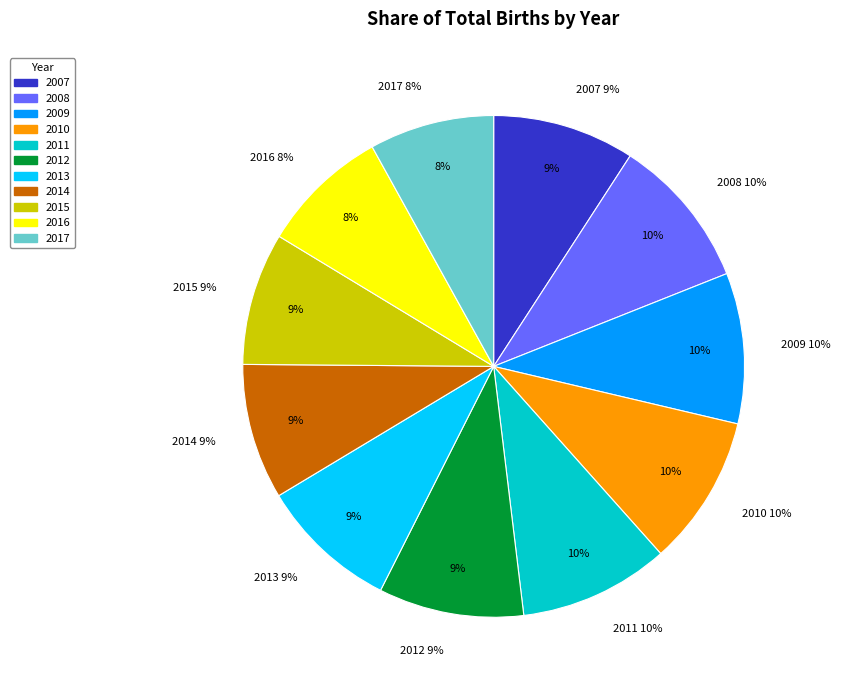

Combined, what portion of the pie is 2016 and 2014?

17.0%